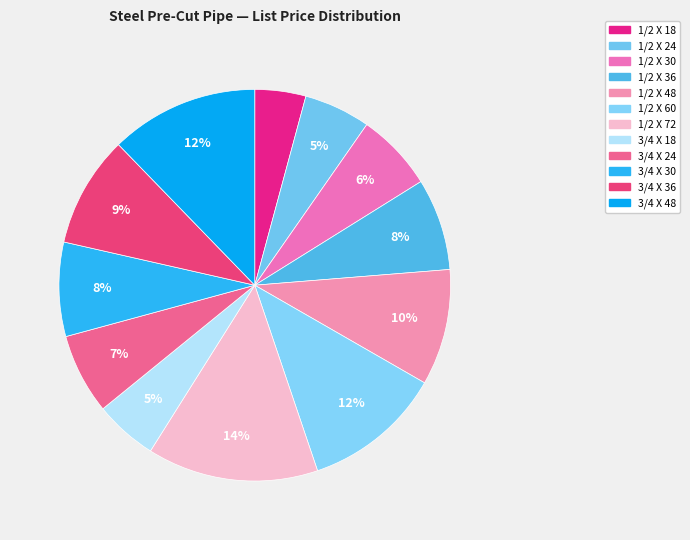

How many segments does this pie chart have?

12